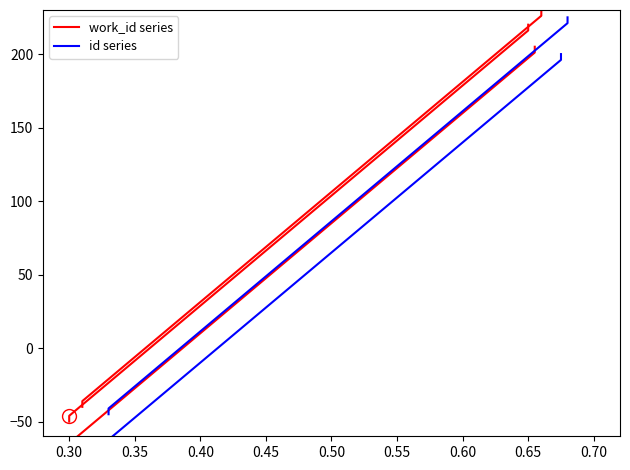

How many lines are shown in the chart?

2